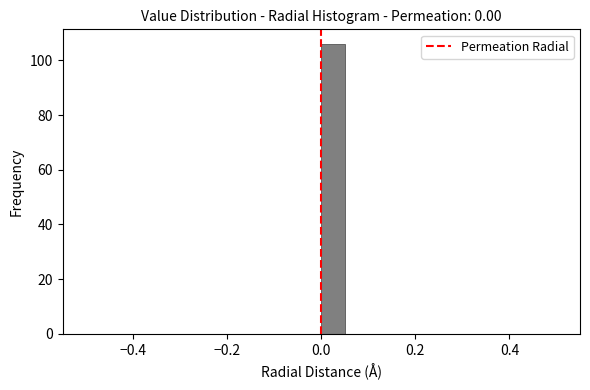

Around what value on the x-axis is the tallest bar? Give the approximate position of its centre, as read against the axis.

0.02